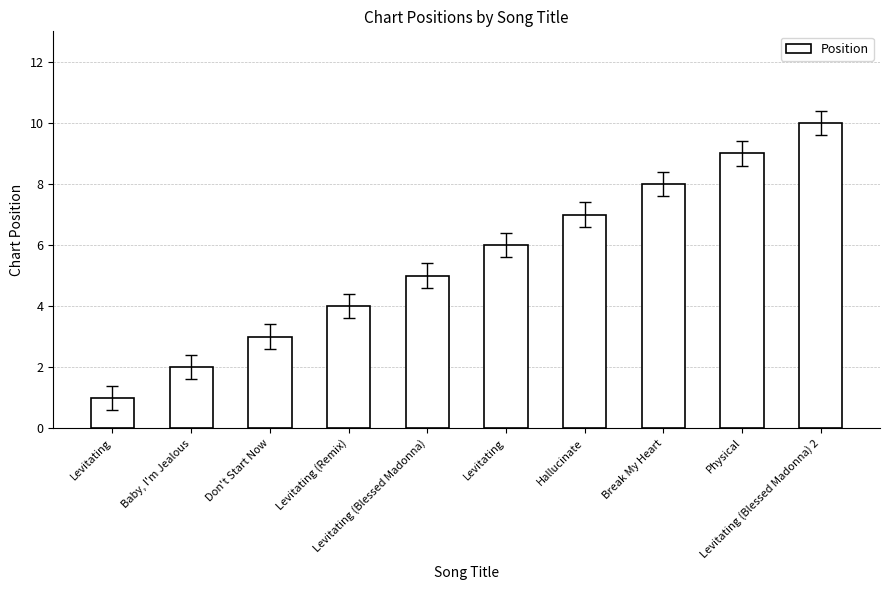

How many data points does each series have?

10